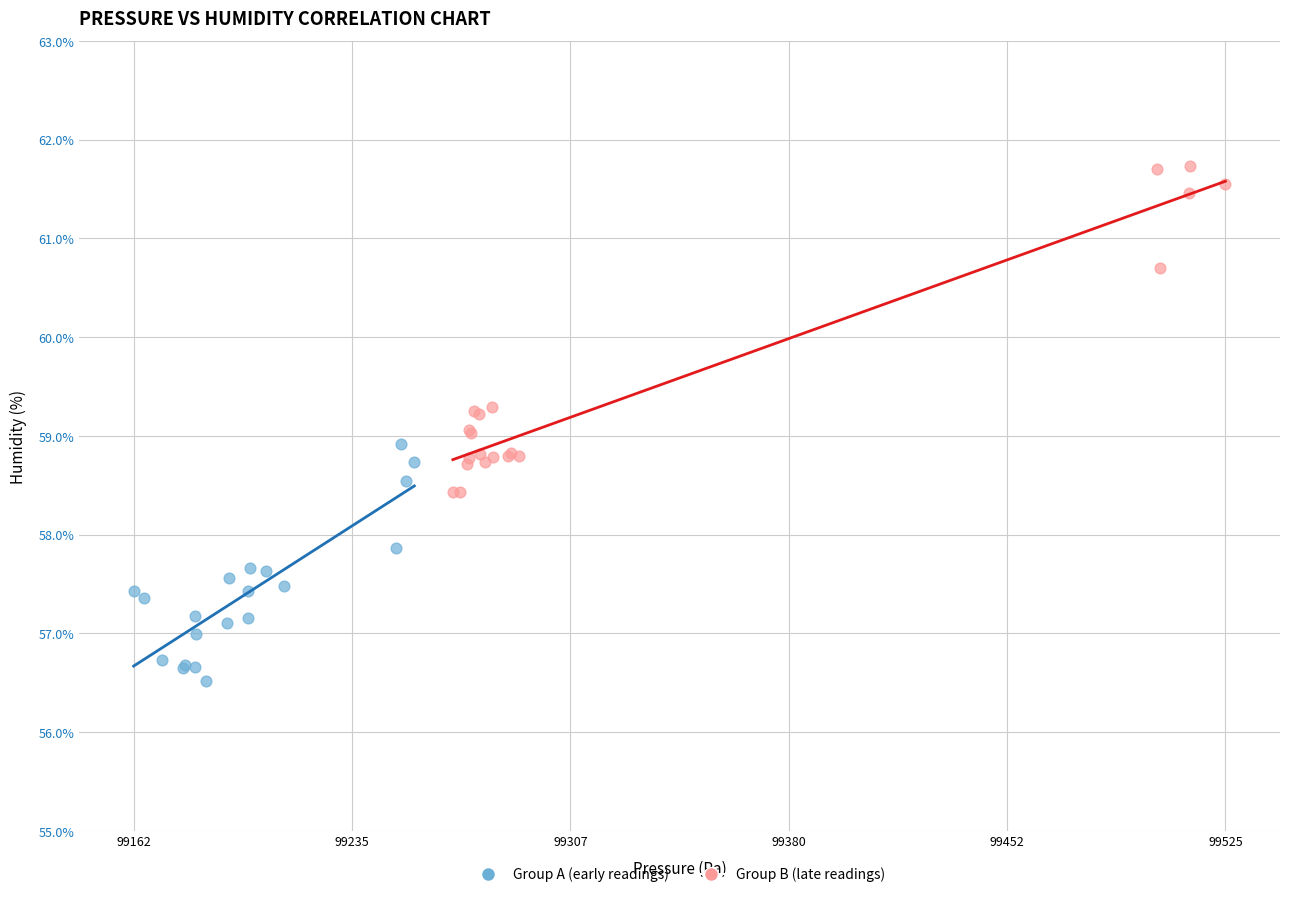

Which series has the largest Y range (max minus min)?

Group B (late readings)